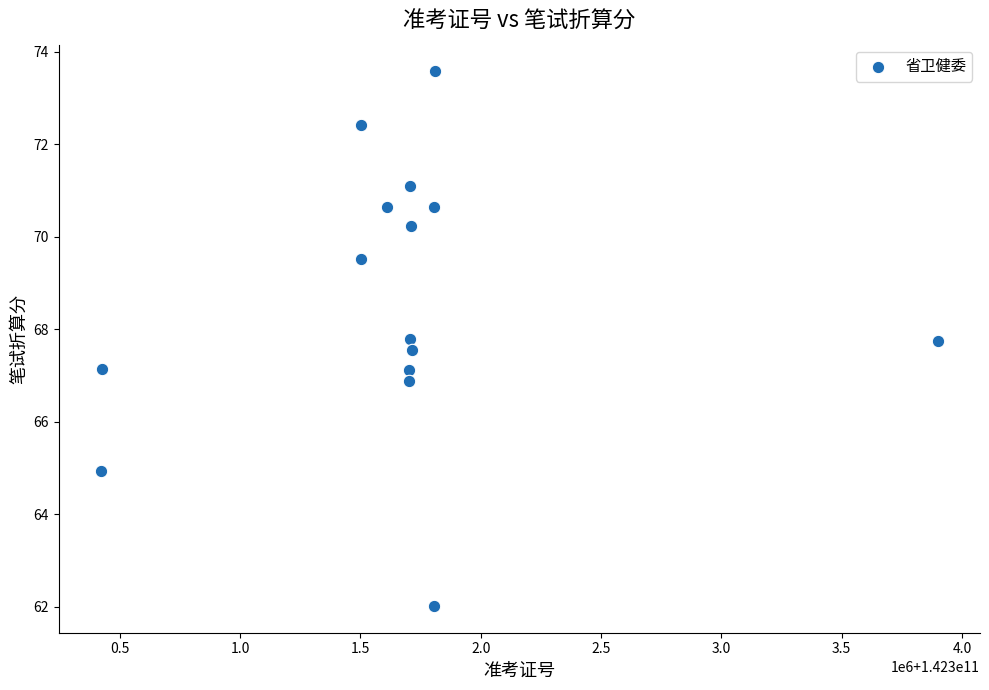

What is the range of X values (max minus min)?

3480794.0